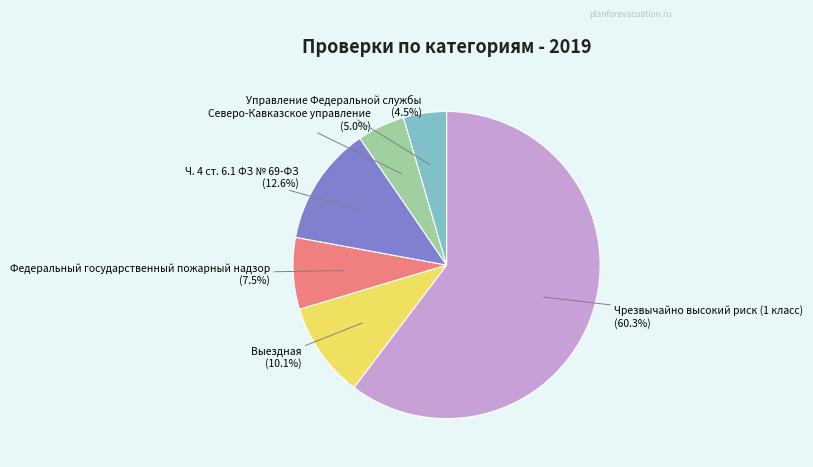

Does any single category account for the majority?

Yes